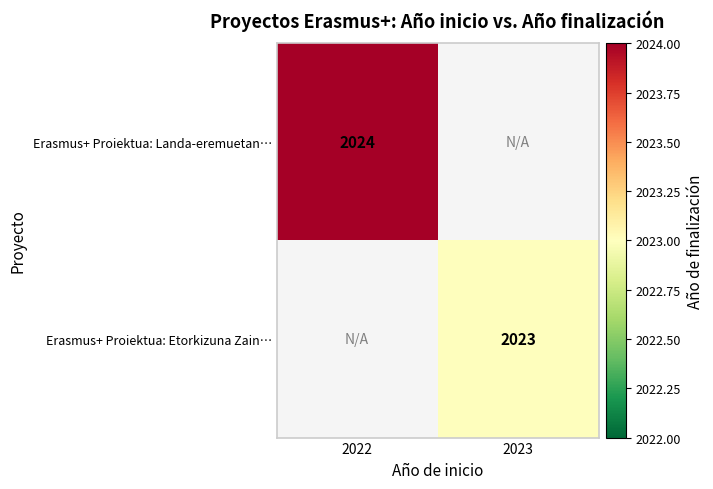

The Erasmus+ Proiektua: Etorkizuna Zain… series shows 3477.6 at 2023. True or false?

False